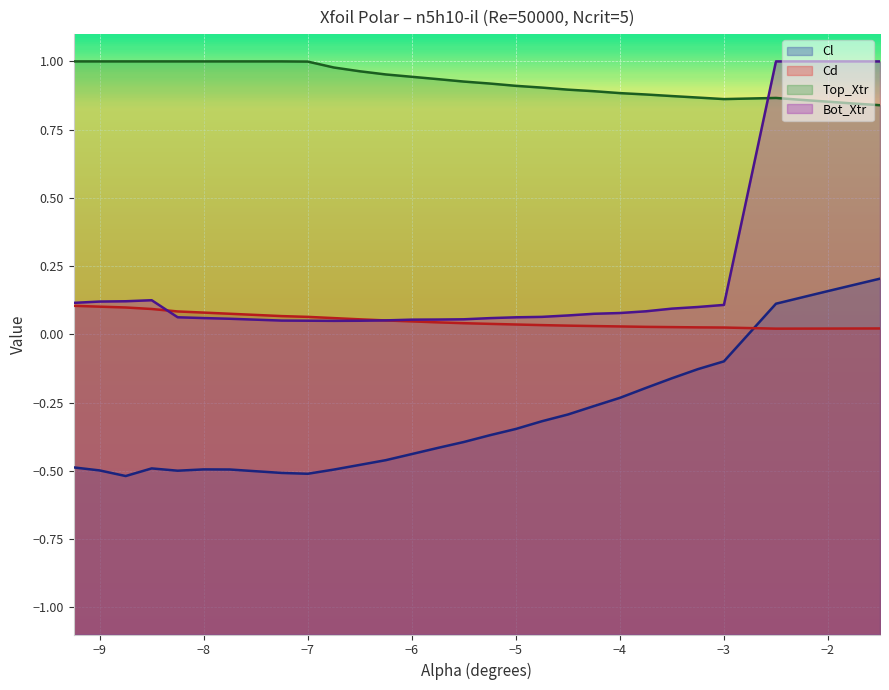

How many times do Cl and Cd cross each other?

1